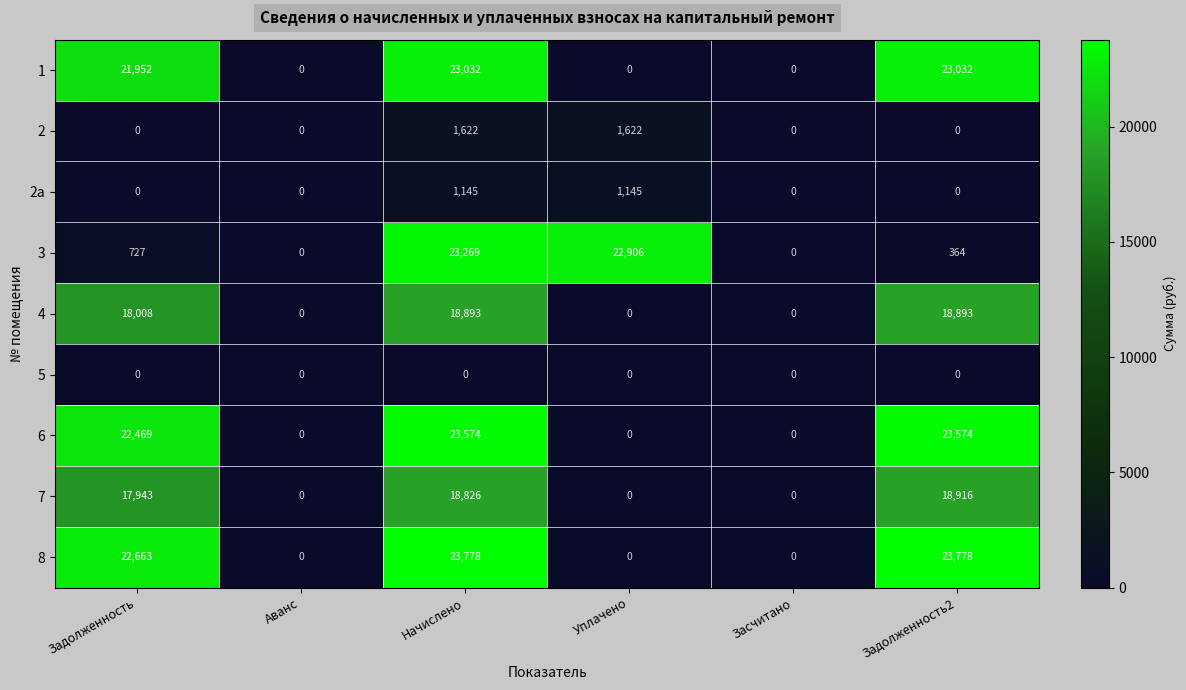

Which series has the largest range (max minus min)?

8